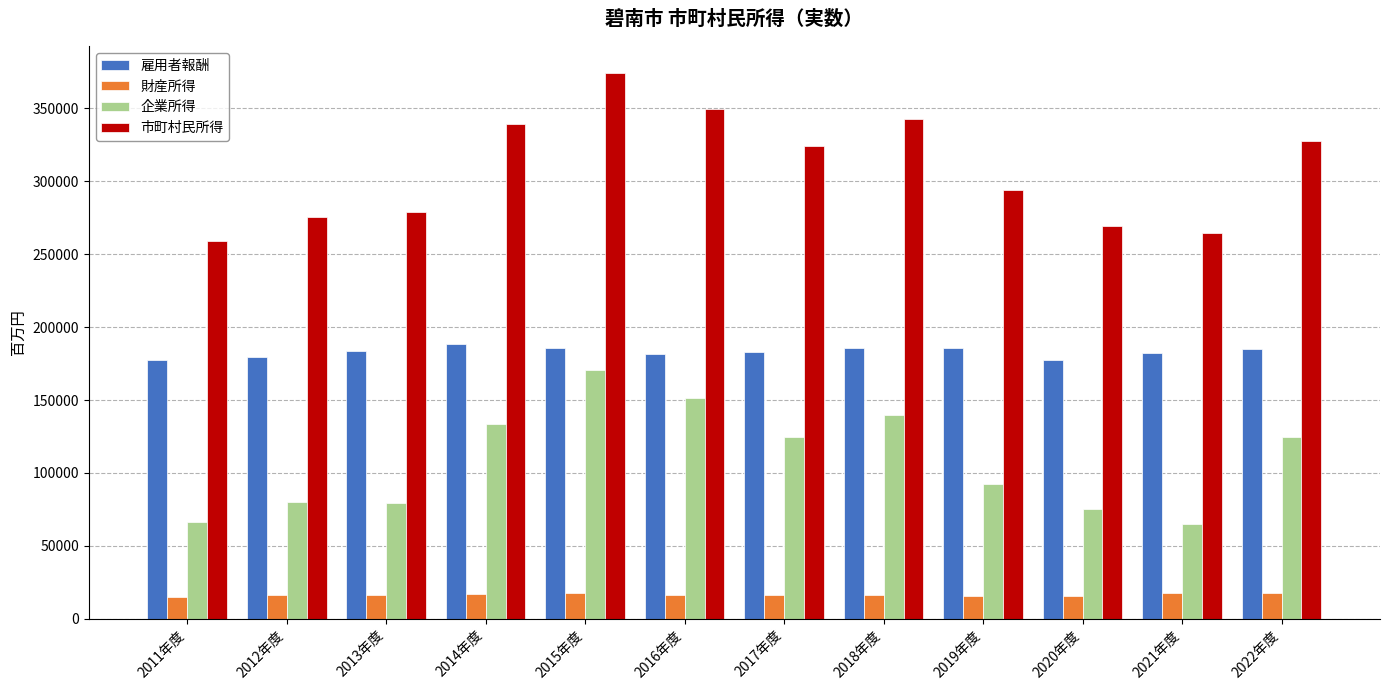

What are all the series names shown in the legend?

雇用者報酬, 財産所得, 企業所得, 市町村民所得